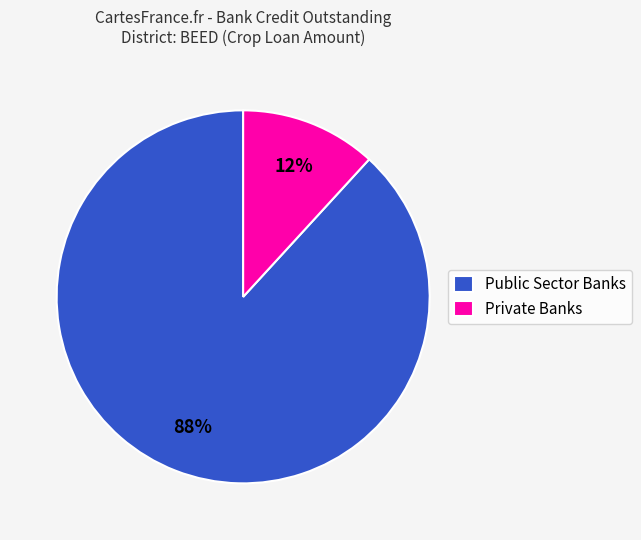

Do Private Banks and Public Sector Banks together represent more than half of the pie?

Yes